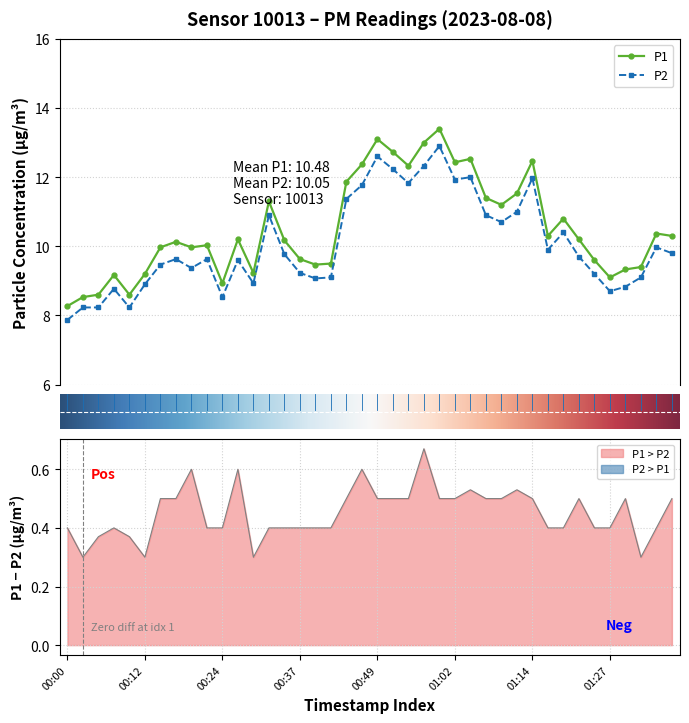

What is the average value of the P2 series?

10.1